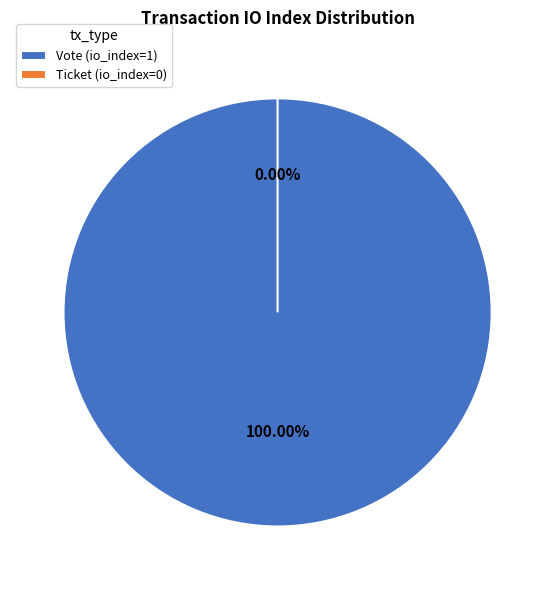

What is the total percentage of Ticket and Vote?

100.0%